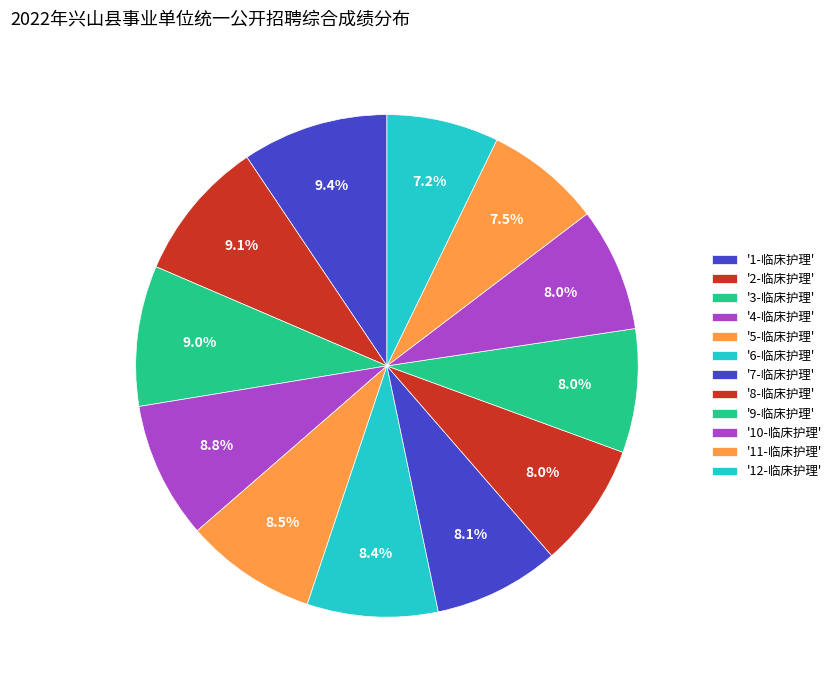

Count the number of slices in the pie.

12